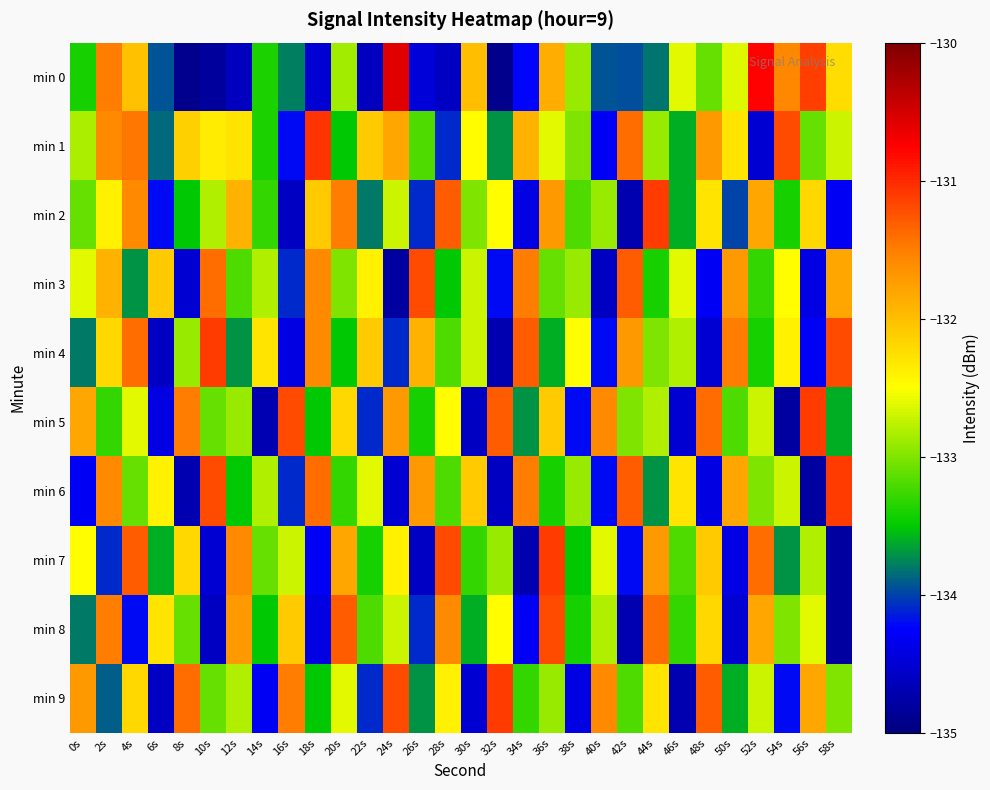

Reading left to right, what are all the values shown in this chart?

min 0: 0s=-133.4	2s=-131.5	4s=-132.0	6s=-133.9	8s=-134.9	10s=-134.8	12s=-134.6	14s=-133.4	16s=-133.8	18s=-134.5	20s=-132.9	22s=-134.6	24s=-130.6	26s=-134.5	28s=-134.6	30s=-132.0	32s=-134.9	34s=-134.2	36s=-131.9	38s=-132.9	40s=-133.9	42s=-134.0	44s=-133.8	46s=-132.6	48s=-133.1	50s=-132.6	52s=-130.8	54s=-131.6	56s=-131.1	58s=-132.2
min 1: 0s=-132.8	2s=-131.6	4s=-131.5	6s=-133.9	8s=-132.1	10s=-132.4	12s=-132.3	14s=-133.4	16s=-134.2	18s=-131.1	20s=-133.5	22s=-132.1	24s=-131.8	26s=-133.2	28s=-134.1	30s=-132.5	32s=-133.7	34s=-131.9	36s=-132.6	38s=-133.0	40s=-134.3	42s=-131.4	44s=-132.9	46s=-133.6	48s=-131.7	50s=-132.3	52s=-134.5	54s=-131.2	56s=-133.1	58s=-132.7
min 2: 0s=-133.1	2s=-132.4	4s=-131.6	6s=-134.2	8s=-133.5	10s=-132.8	12s=-131.9	14s=-133.3	16s=-134.6	18s=-132.1	20s=-131.5	22s=-133.8	24s=-132.7	26s=-134.1	28s=-131.3	30s=-133.0	32s=-132.5	34s=-134.4	36s=-131.7	38s=-133.2	40s=-132.9	42s=-134.7	44s=-131.1	46s=-133.6	48s=-132.3	50s=-134.0	52s=-131.8	54s=-133.4	56s=-132.2	58s=-134.3
min 3: 0s=-132.6	2s=-131.9	4s=-133.7	6s=-132.1	8s=-134.5	10s=-131.4	12s=-133.2	14s=-132.8	16s=-134.1	18s=-131.6	20s=-133.0	22s=-132.4	24s=-134.8	26s=-131.2	28s=-133.5	30s=-132.7	32s=-134.2	34s=-131.5	36s=-133.1	38s=-132.9	40s=-134.6	42s=-131.3	44s=-133.4	46s=-132.6	48s=-134.3	50s=-131.7	52s=-133.3	54s=-132.5	56s=-134.4	58s=-131.8
min 4: 0s=-133.8	2s=-132.2	4s=-131.4	6s=-134.6	8s=-132.9	10s=-131.1	12s=-133.7	14s=-132.3	16s=-134.4	18s=-131.6	20s=-133.5	22s=-132.1	24s=-134.1	26s=-131.9	28s=-133.2	30s=-132.7	32s=-134.7	34s=-131.3	36s=-133.6	38s=-132.5	40s=-134.2	42s=-131.7	44s=-133.0	46s=-132.8	48s=-134.5	50s=-131.5	52s=-133.4	54s=-132.4	56s=-134.3	58s=-131.2
min 5: 0s=-131.8	2s=-133.3	4s=-132.6	6s=-134.4	8s=-131.5	10s=-133.1	12s=-132.9	14s=-134.7	16s=-131.2	18s=-133.5	20s=-132.2	22s=-134.1	24s=-131.7	26s=-133.4	28s=-132.5	30s=-134.6	32s=-131.3	34s=-133.7	36s=-132.1	38s=-134.2	40s=-131.6	42s=-133.0	44s=-132.8	46s=-134.5	48s=-131.4	50s=-133.2	52s=-132.7	54s=-134.8	56s=-131.1	58s=-133.6
min 6: 0s=-134.3	2s=-131.6	4s=-133.1	6s=-132.4	8s=-134.7	10s=-131.2	12s=-133.5	14s=-132.8	16s=-134.1	18s=-131.4	20s=-133.3	22s=-132.6	24s=-134.5	26s=-131.7	28s=-133.2	30s=-132.1	32s=-134.6	34s=-131.5	36s=-133.4	38s=-132.9	40s=-134.2	42s=-131.3	44s=-133.7	46s=-132.3	48s=-134.4	50s=-131.8	52s=-133.0	54s=-132.7	56s=-134.8	58s=-131.1
min 7: 0s=-132.5	2s=-134.1	4s=-131.3	6s=-133.6	8s=-132.2	10s=-134.5	12s=-131.6	14s=-133.1	16s=-132.7	18s=-134.3	20s=-131.8	22s=-133.4	24s=-132.4	26s=-134.6	28s=-131.2	30s=-133.3	32s=-132.9	34s=-134.7	36s=-131.1	38s=-133.5	40s=-132.6	42s=-134.2	44s=-131.7	46s=-133.2	48s=-132.1	50s=-134.4	52s=-131.4	54s=-133.7	56s=-132.8	58s=-134.8
min 8: 0s=-133.8	2s=-131.5	4s=-134.2	6s=-132.3	8s=-133.1	10s=-134.6	12s=-131.7	14s=-133.5	16s=-132.1	18s=-134.4	20s=-131.3	22s=-133.2	24s=-132.7	26s=-134.1	28s=-131.6	30s=-133.6	32s=-132.5	34s=-134.3	36s=-131.2	38s=-133.4	40s=-132.8	42s=-134.7	44s=-131.4	46s=-133.3	48s=-132.2	50s=-134.5	52s=-131.8	54s=-133.0	56s=-132.6	58s=-134.8
min 9: 0s=-131.7	2s=-133.9	4s=-132.2	6s=-134.6	8s=-131.4	10s=-133.1	12s=-132.8	14s=-134.3	16s=-131.5	18s=-133.5	20s=-132.6	22s=-134.1	24s=-131.2	26s=-133.7	28s=-132.4	30s=-134.5	32s=-131.1	34s=-133.3	36s=-132.9	38s=-134.4	40s=-131.6	42s=-133.2	44s=-132.3	46s=-134.7	48s=-131.3	50s=-133.6	52s=-132.7	54s=-134.2	56s=-131.8	58s=-133.0